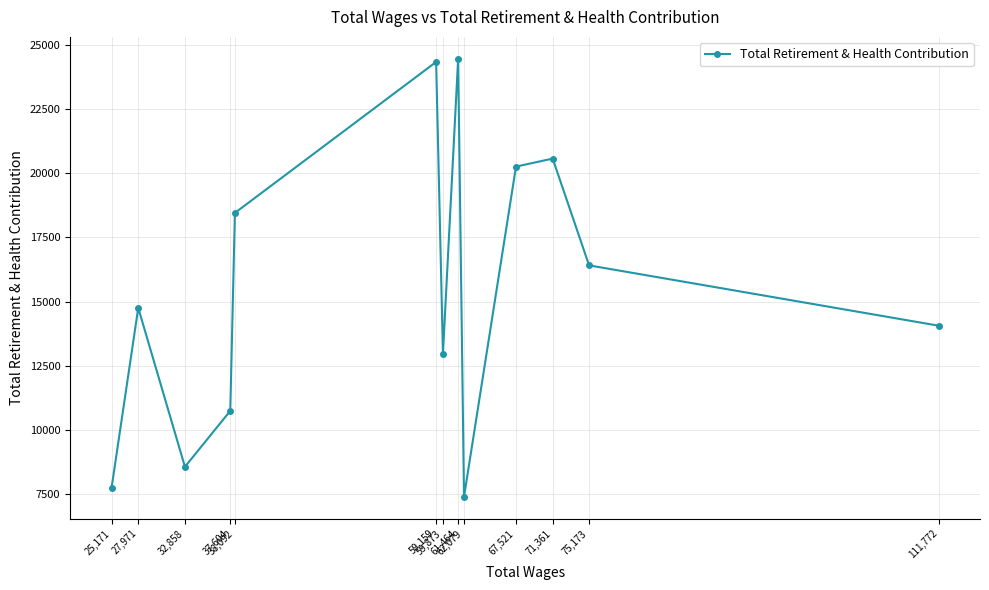

What is the change in value from 62,079 to 25,171?

+333